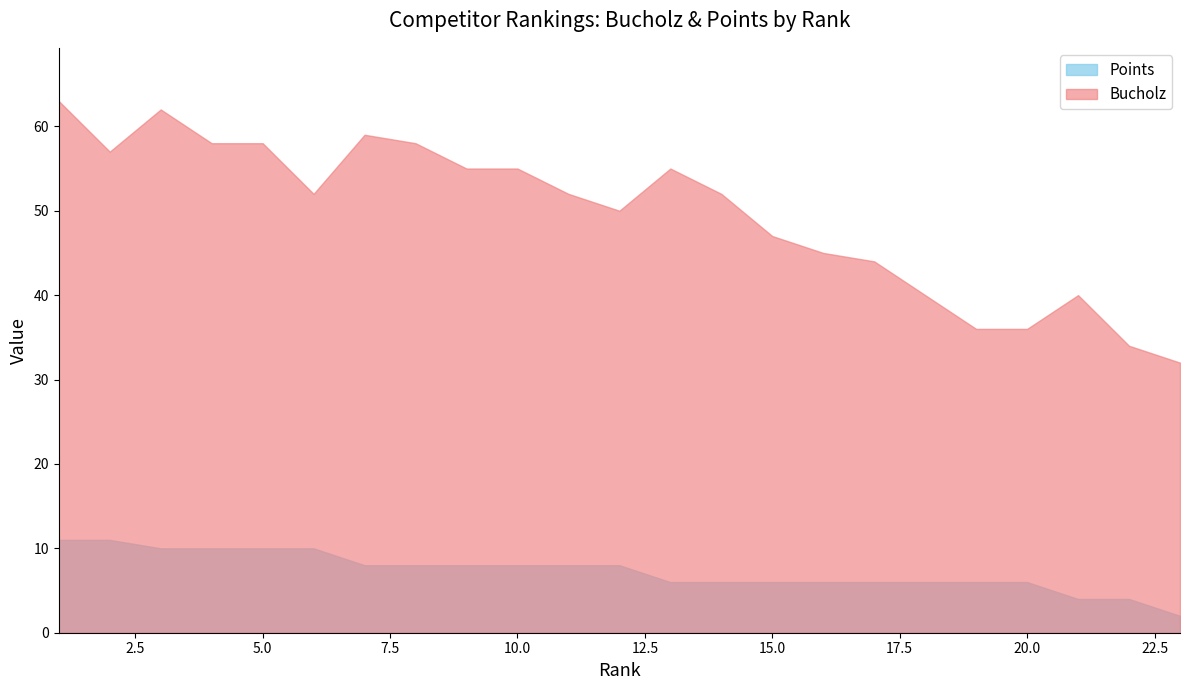

At which category is the sum across all series the highest?

1